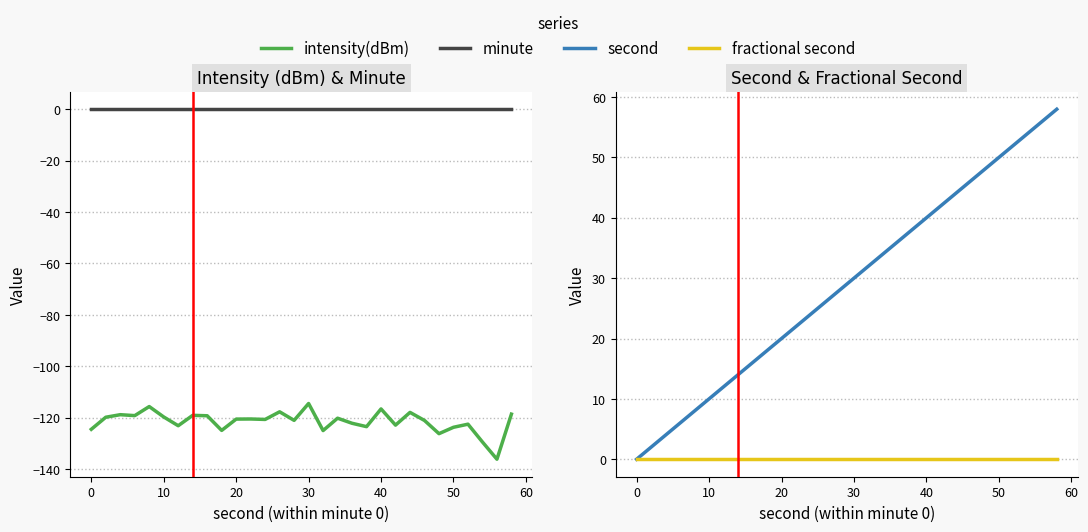

How many lines are shown in the chart?

4